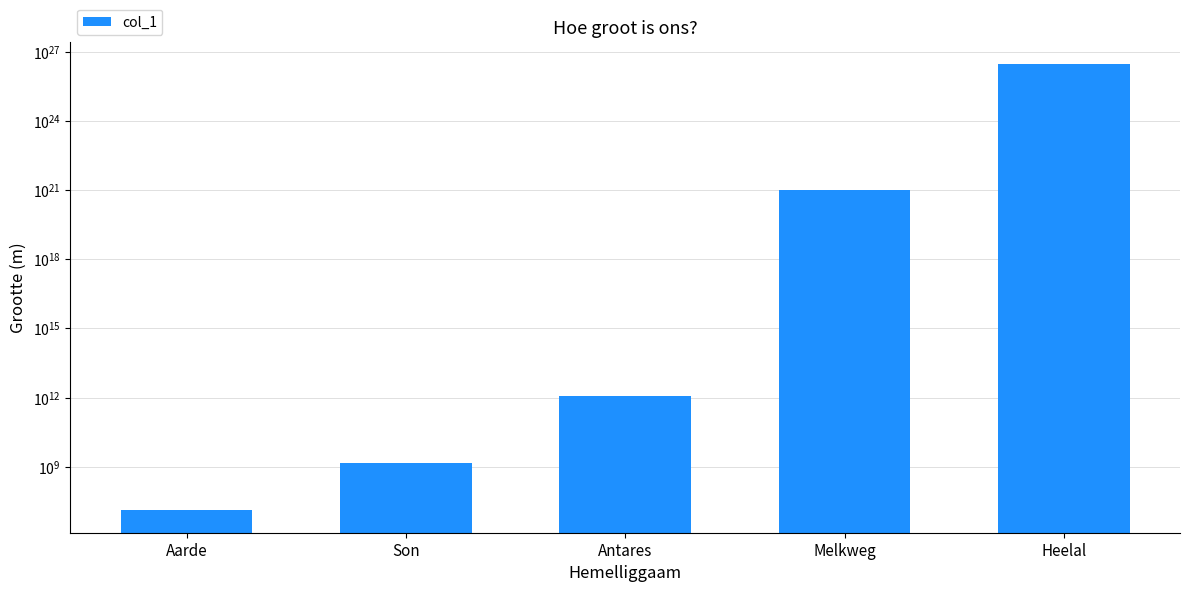

How many values are below 1190000000000?

2